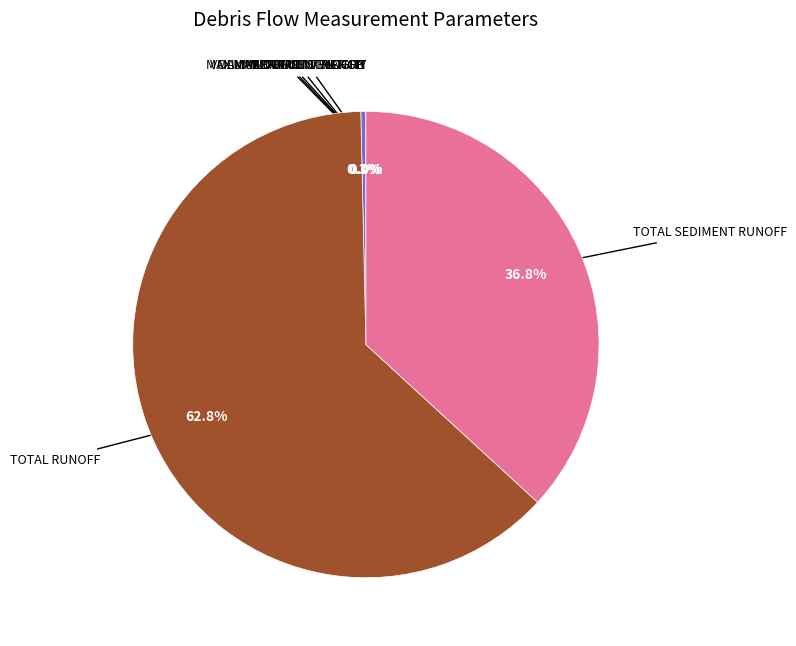

Does any single category account for the majority?

Yes